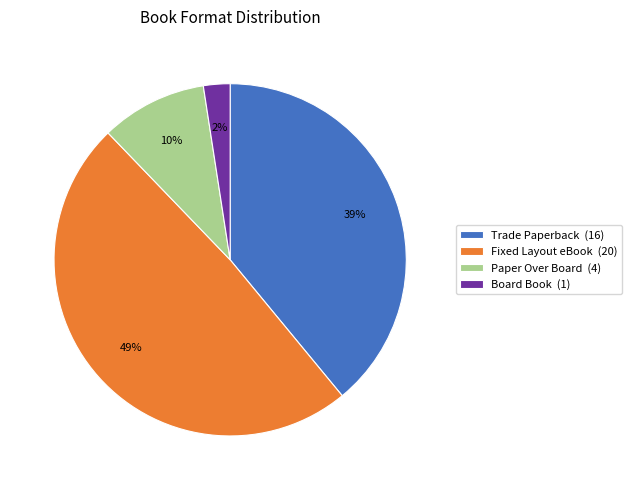

To the nearest percent, what percentage of the pie is Board Book?

2%